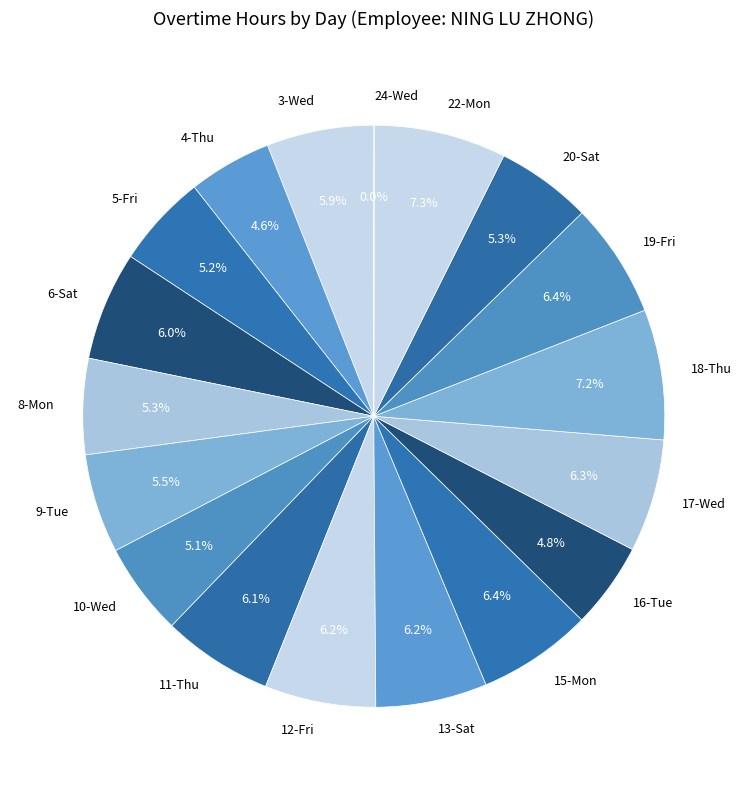

Which has a higher value, 13-Sat or 9-Tue?

13-Sat